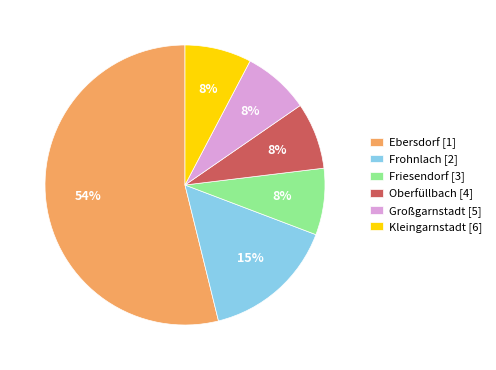

Is the sum of Frohnlach [2] and Oberfüllbach [4] greater than half?

No